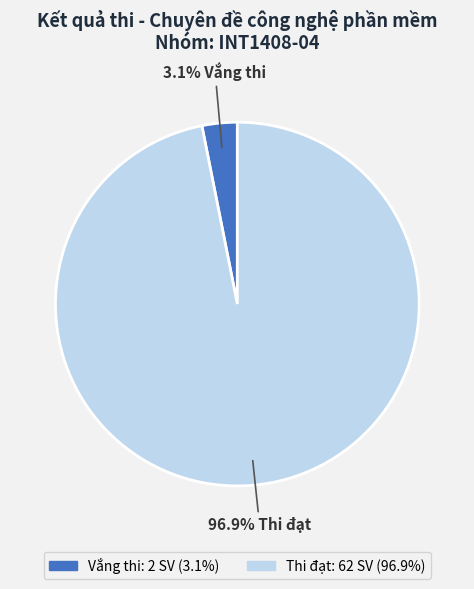

How many slices are in this pie chart?

2